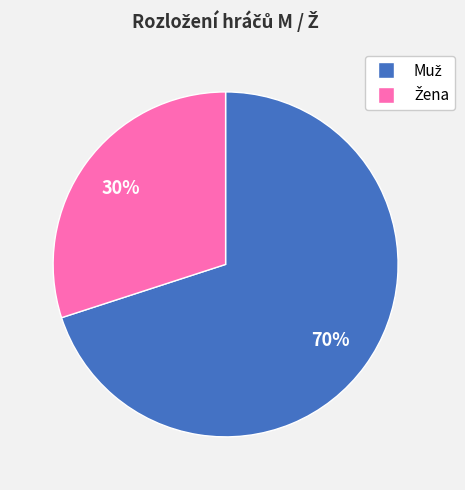

Is there a majority slice in this chart?

Yes